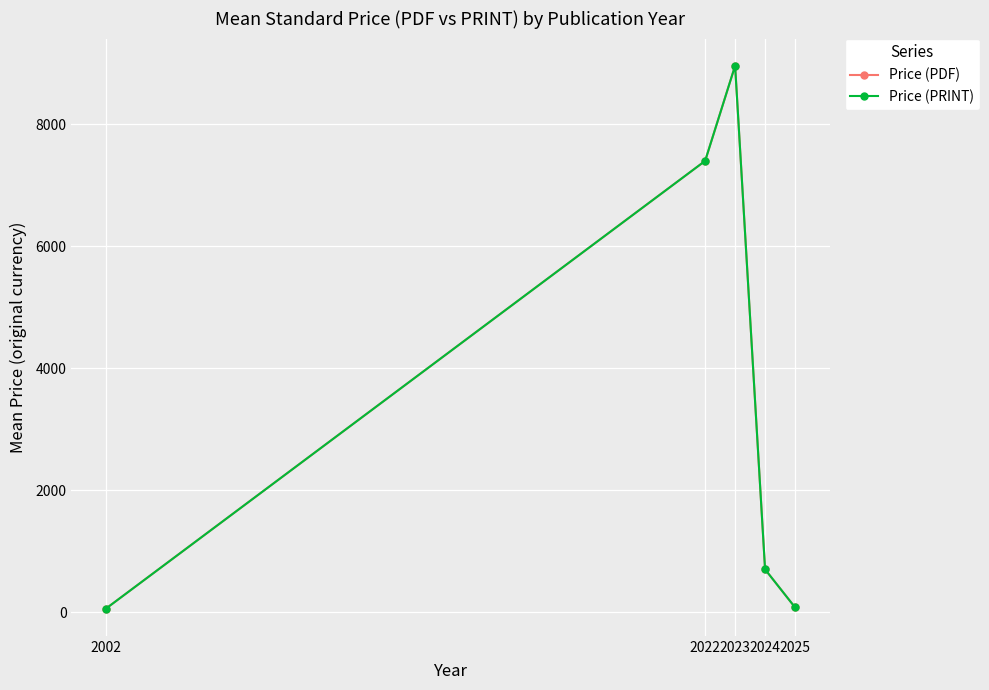

In Price (PDF), how many points are higher than both neighbors (excluding endpoints)?

1